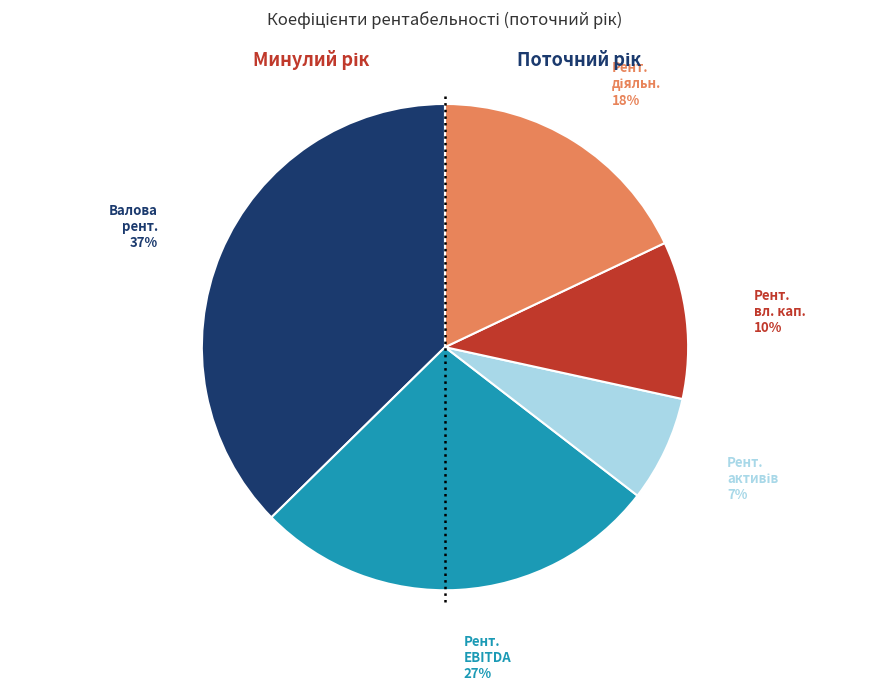

The Рент. EBITDA slice represents 27% of the pie. True or false?

True